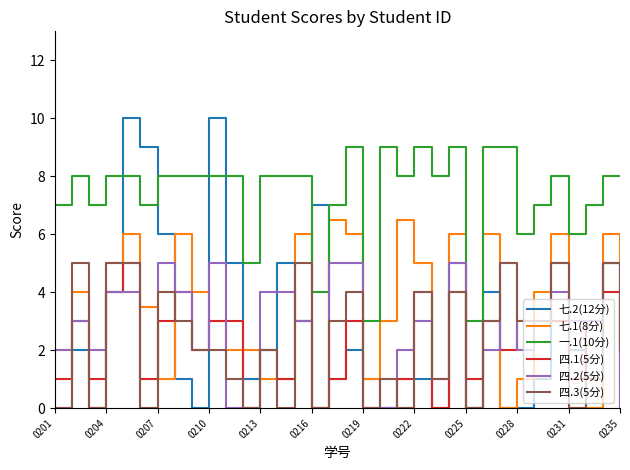

What is the greatest value displayed?

10.0